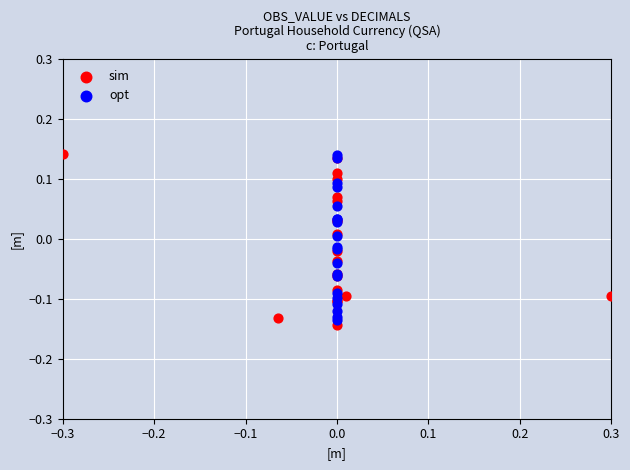

What are all the series names shown in the legend?

sim, opt